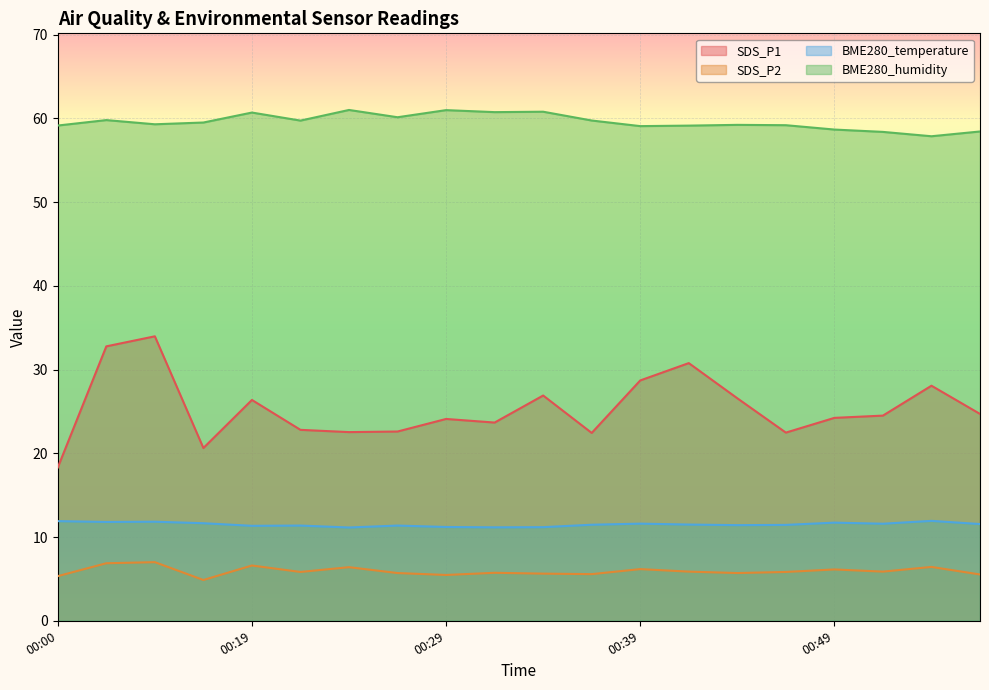

True or false: SDS_P1 and BME280_temperature cross at least once.

False